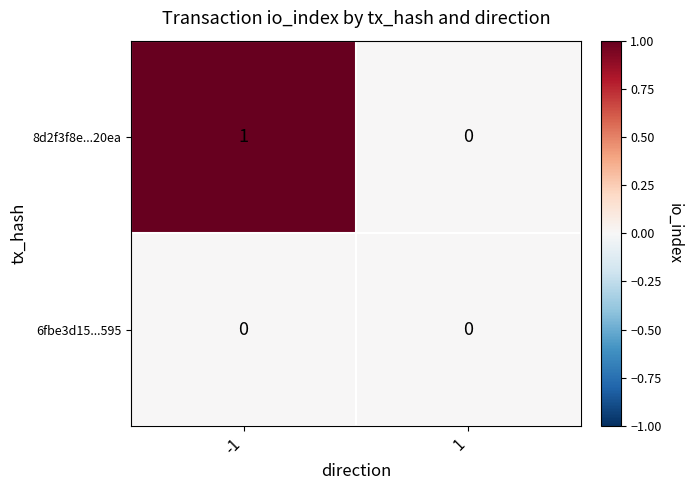

Rank the series at -1 from lowest to highest value.

6fbe3d15...595, 8d2f3f8e...20ea